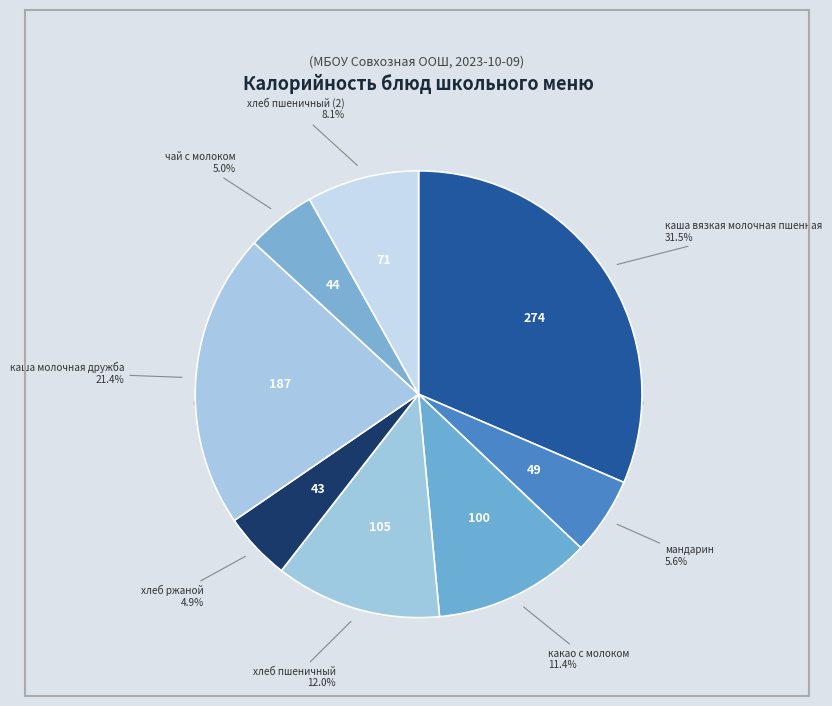

What is the total percentage of каша вязкая молочная пшенная and мандарин?

37.1%